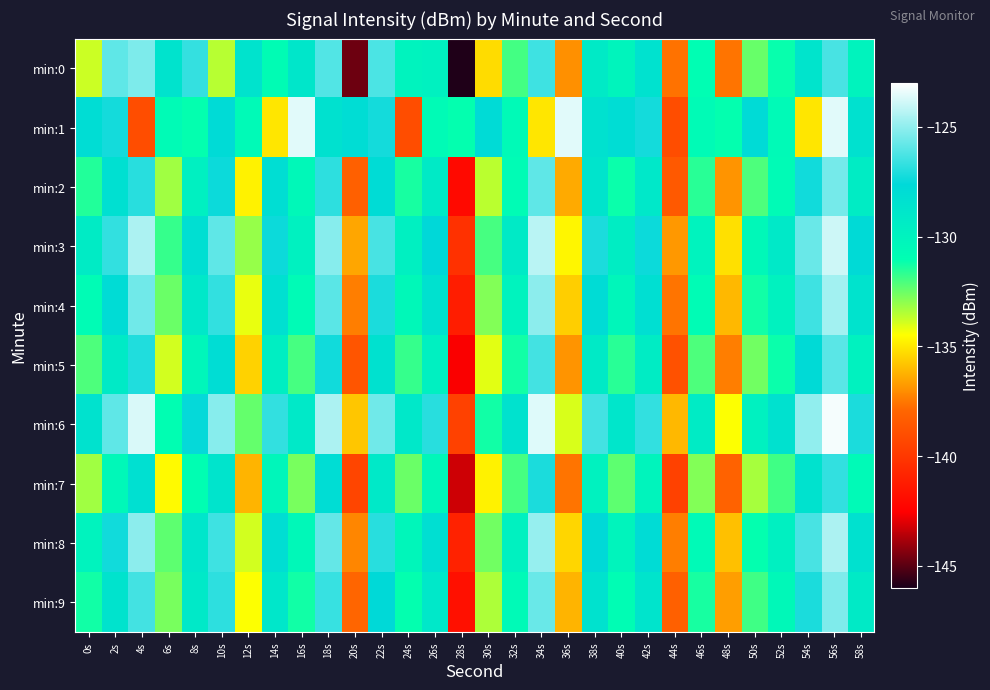

What is the difference between the highest and lowest values at 12s?

7.6